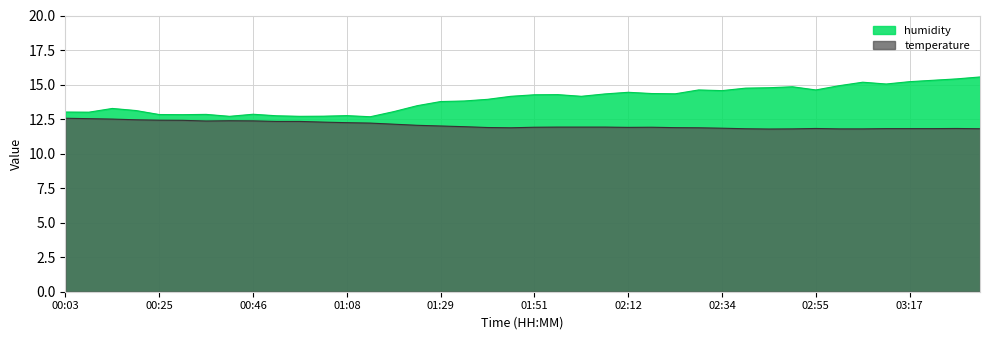

What is the maximum value shown in the chart?

15.5